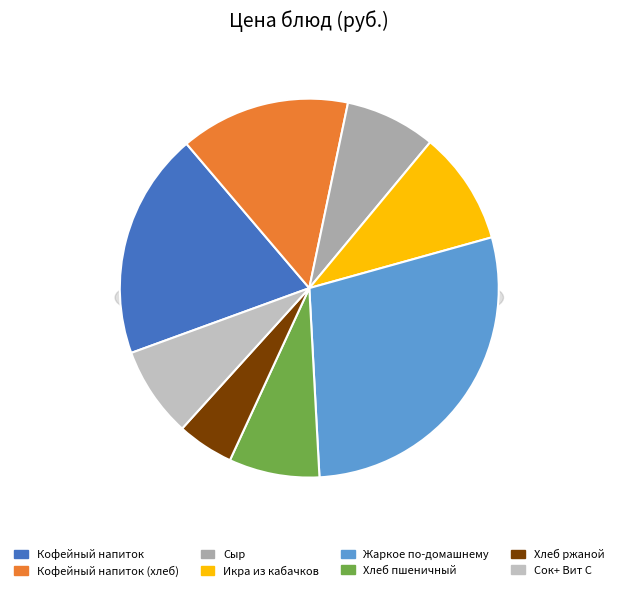

Combined, do Кофейный напиток (хлеб) and Икра из кабачков account for over 50%?

No